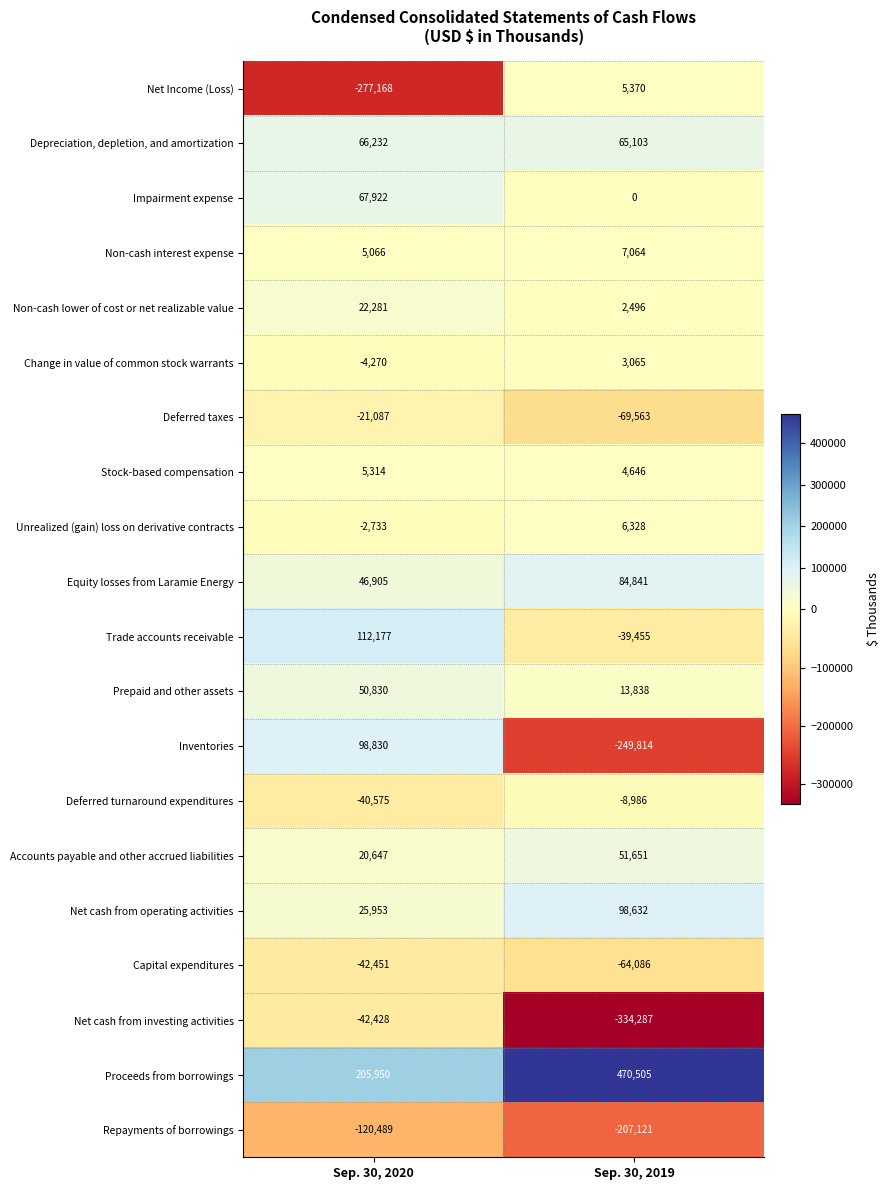

Which category has the highest value across all series?

Sep. 30, 2019